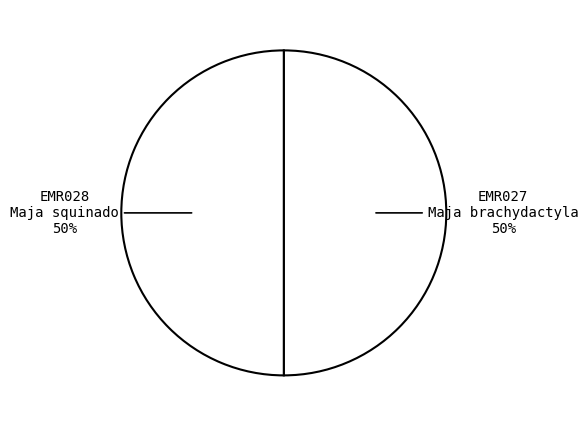

The EMR028 slice represents 57% of the pie. True or false?

False